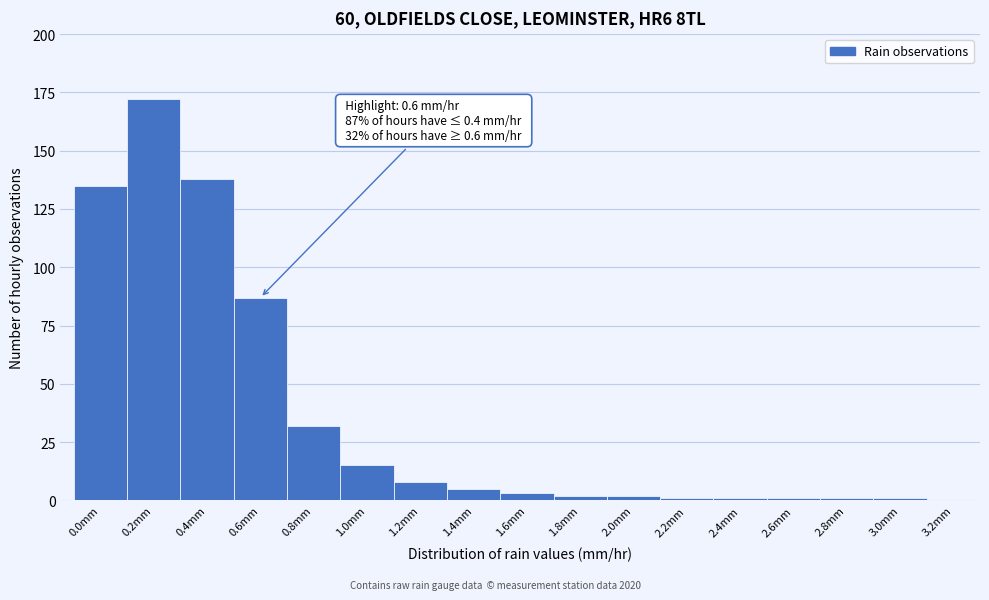

Over which range of the x-axis is the bar tallest?

0.1 to 0.3